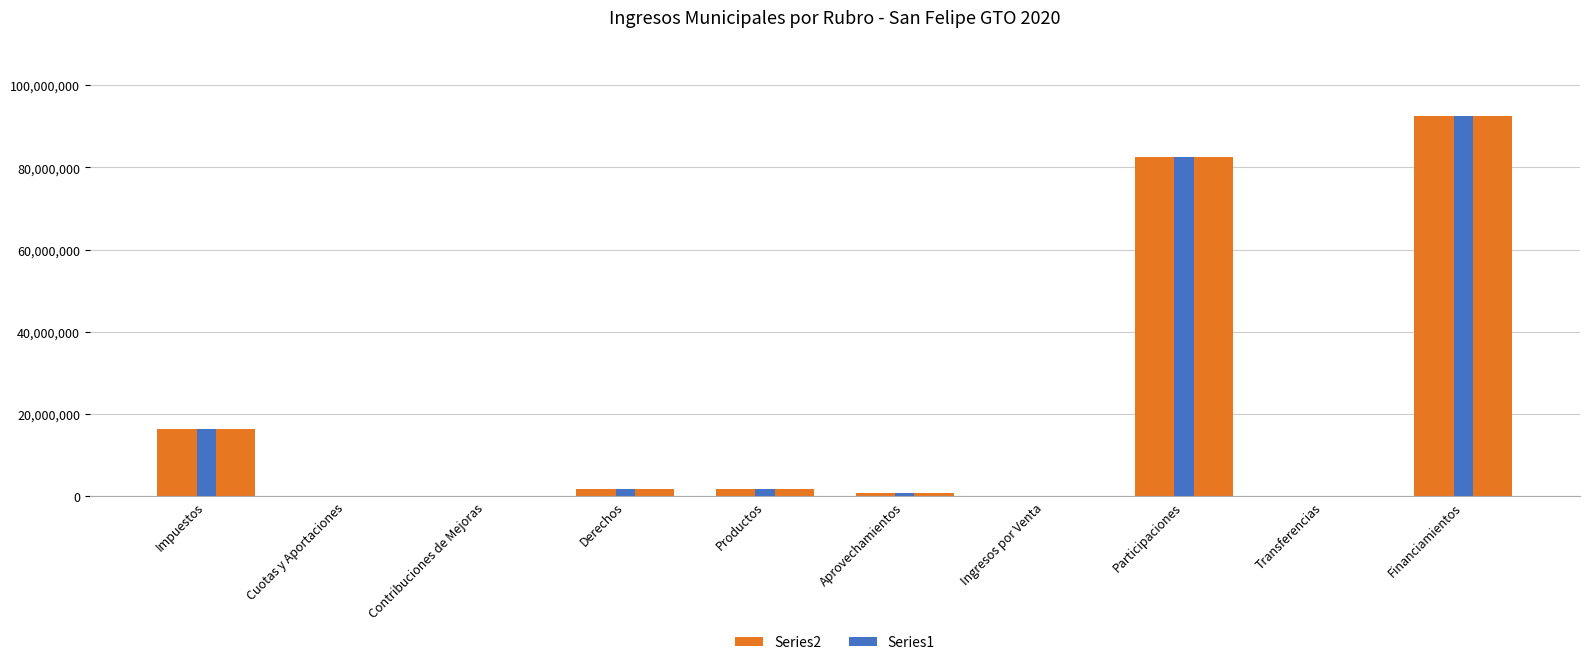

What is the total value across all series at Aprovechamientos?

1858946.0